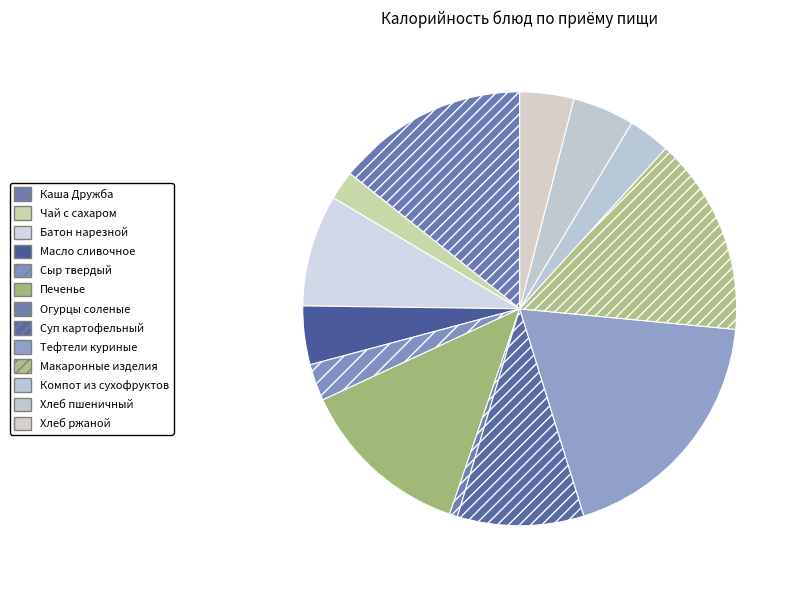

Count the number of slices in the pie.

13